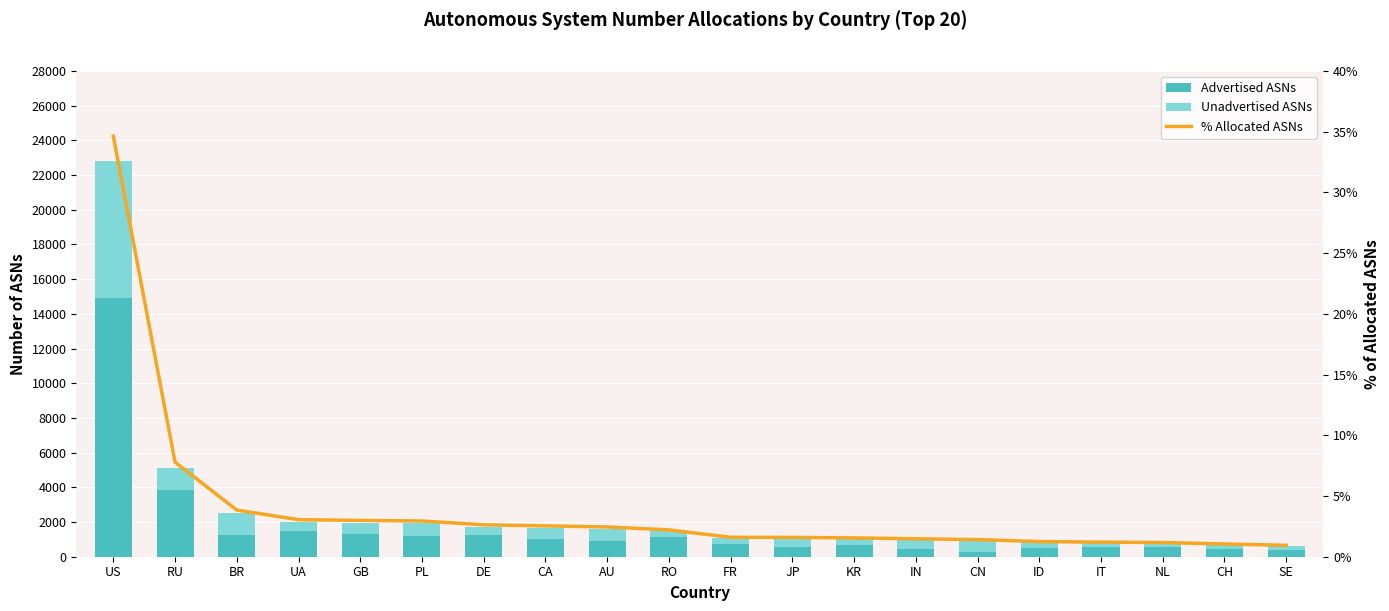

Where does the % Allocated ASNs series first go above 2?

US